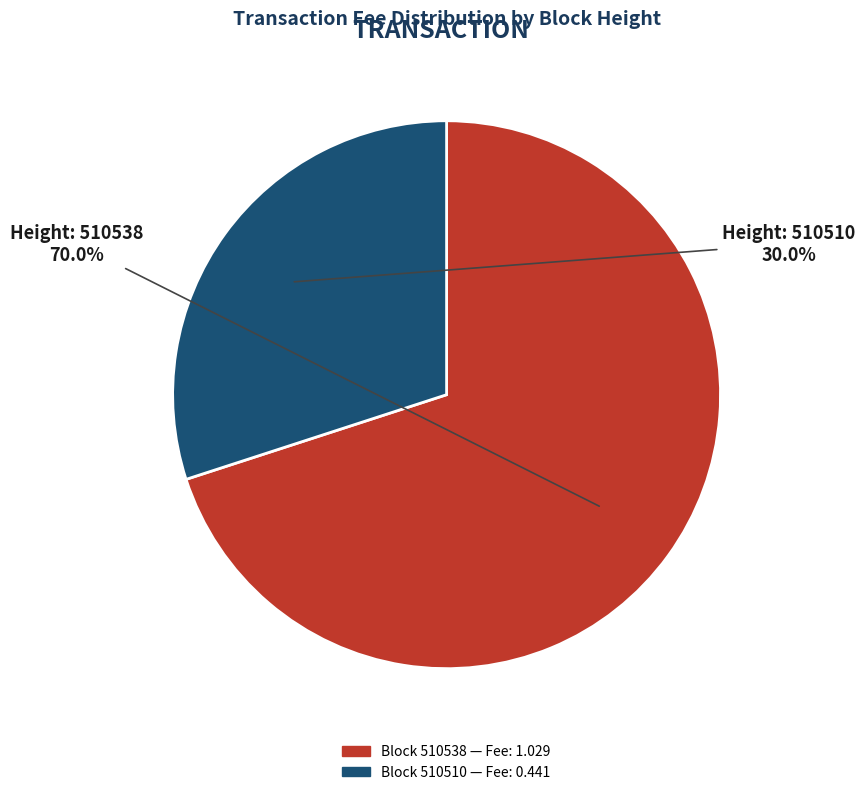

How many slices are in this pie chart?

2